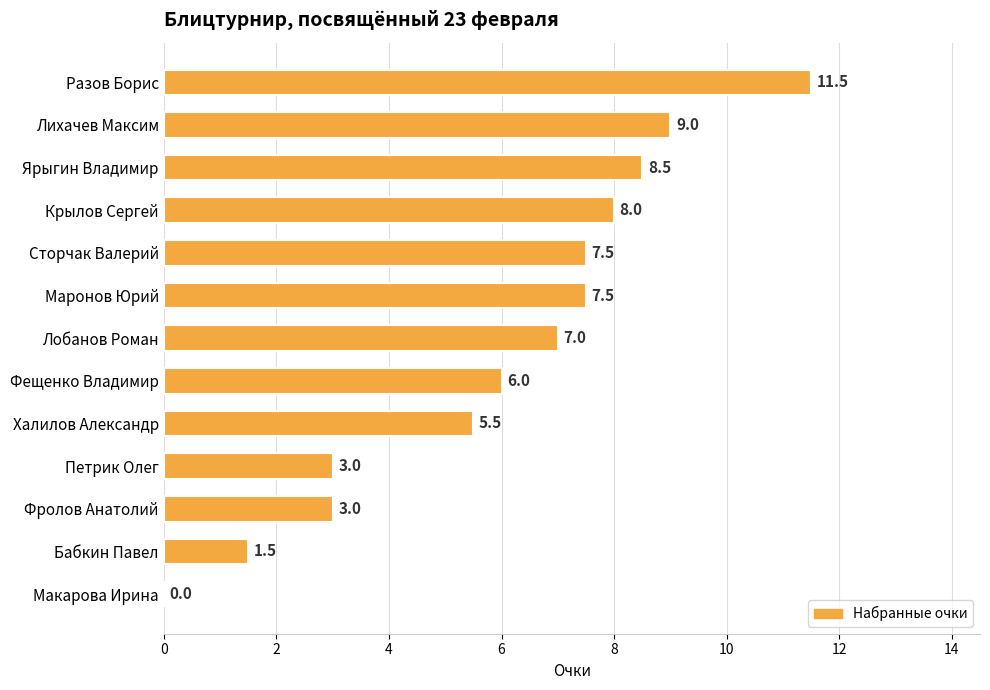

At which label is the value closest to 5?

Халилов Александр